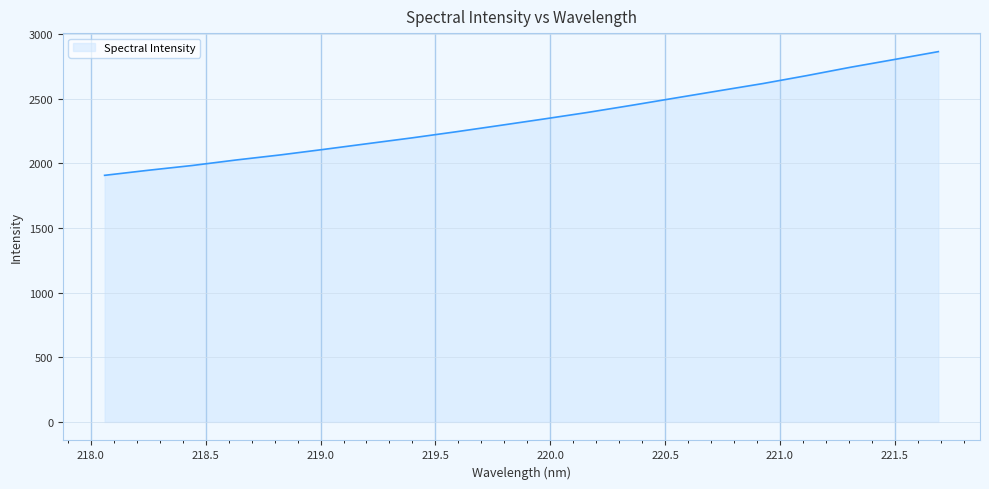

What is the minimum value shown in the chart?

1908.2